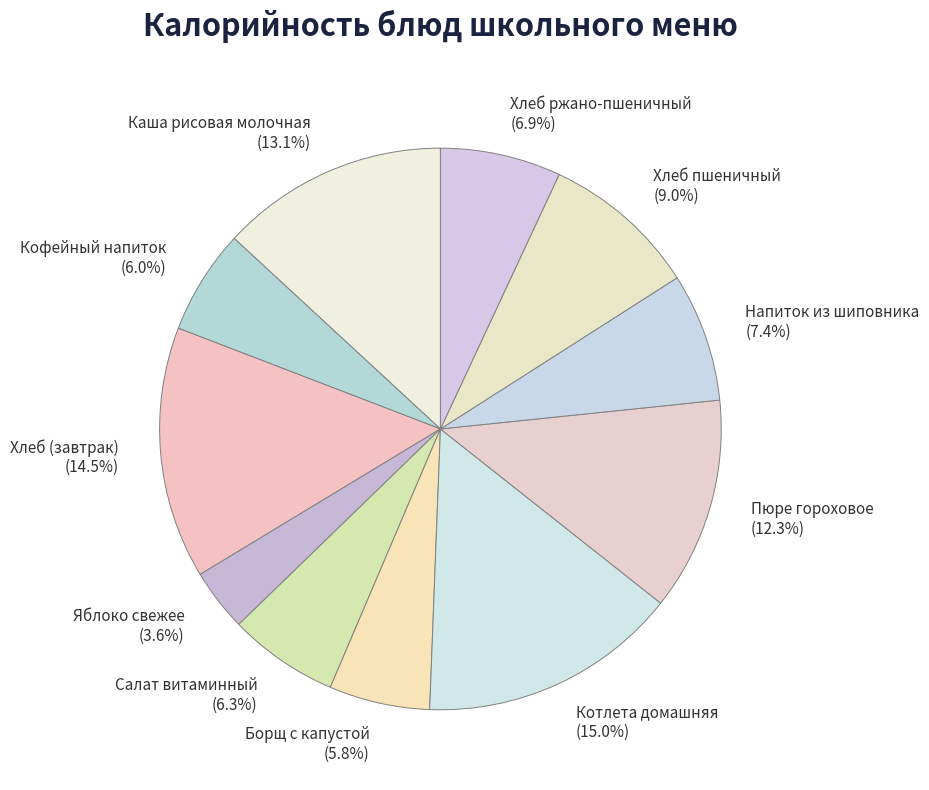

True or false: Пюре гороховое accounts for 12% of the total.

True